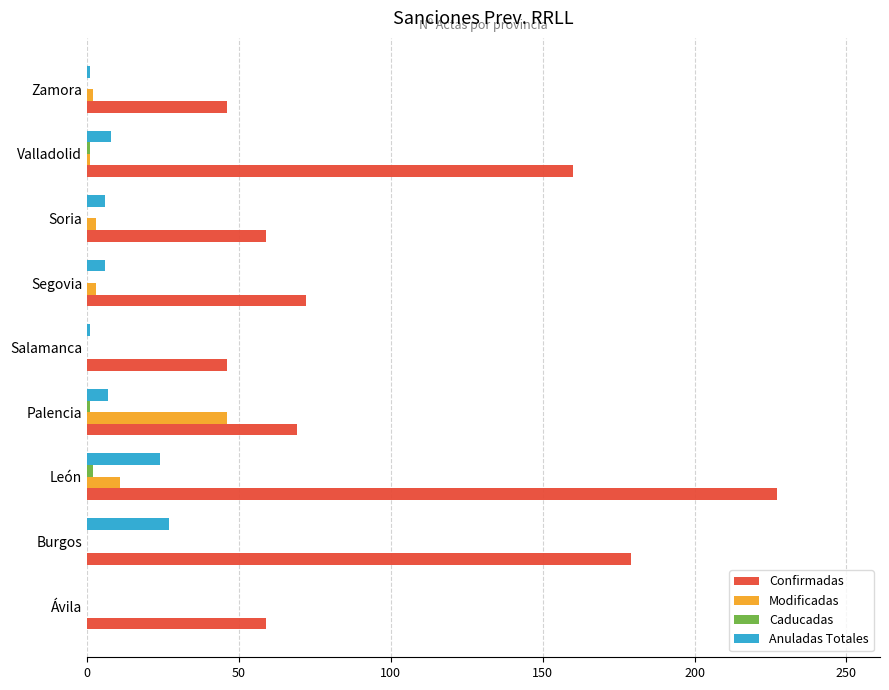

Which series has the largest range (max minus min)?

Confirmadas